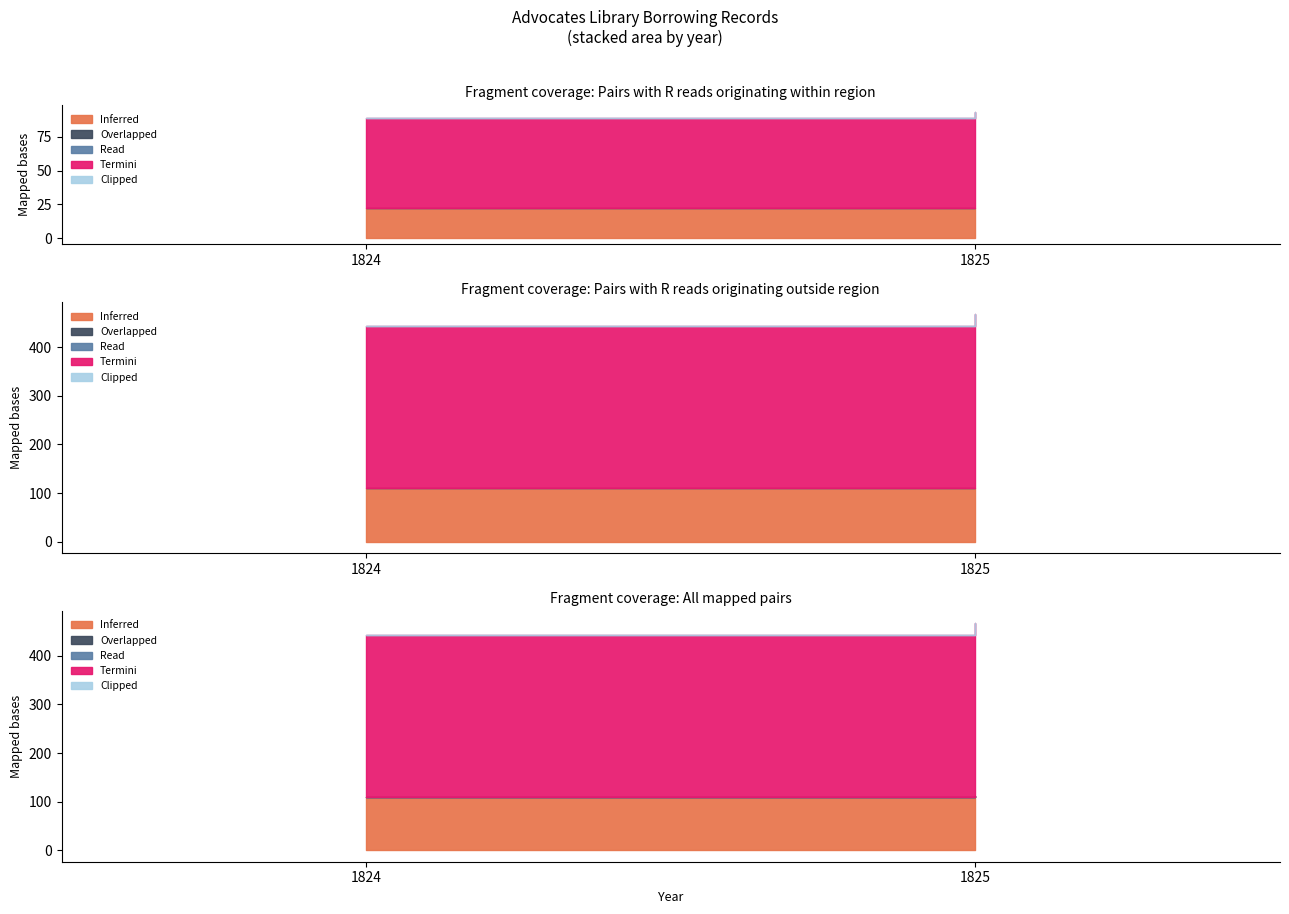

What is the highest value of the Read series?

24